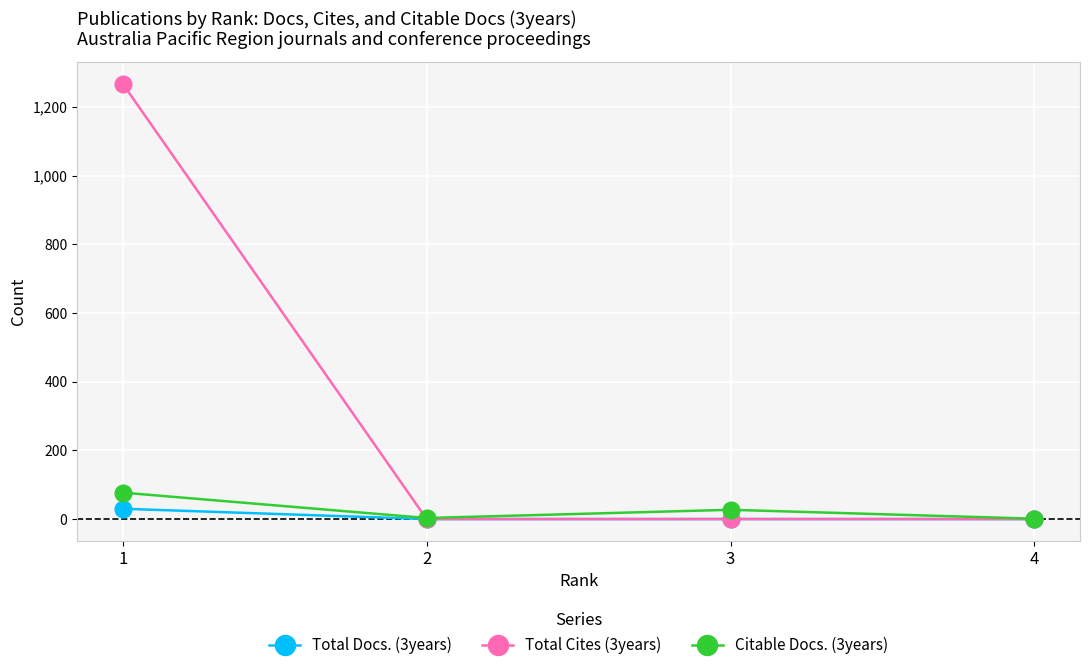

At which category is the sum across all series the highest?

1